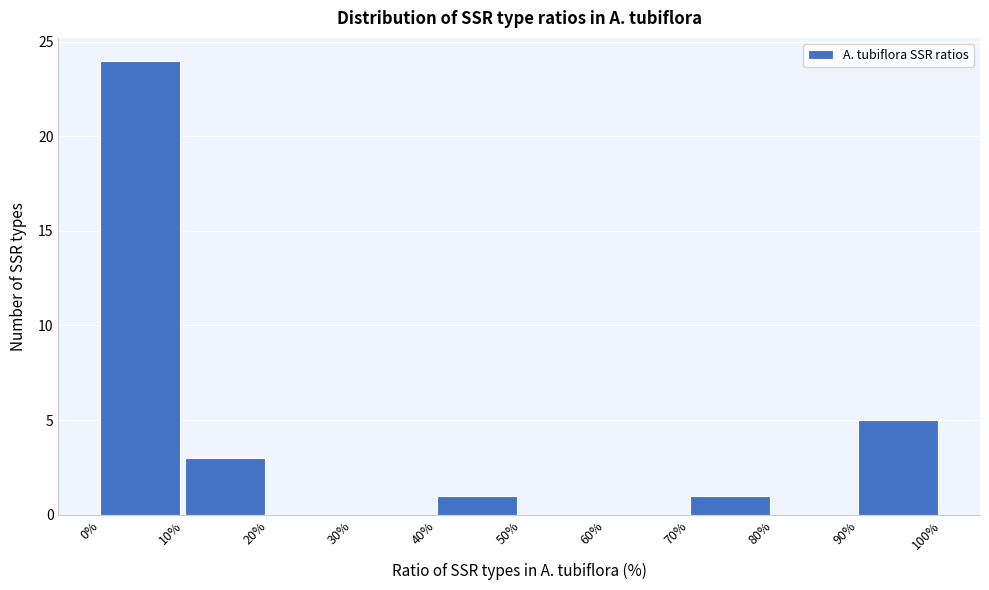

Which range on the x-axis has the tallest bar?

0% to 10%